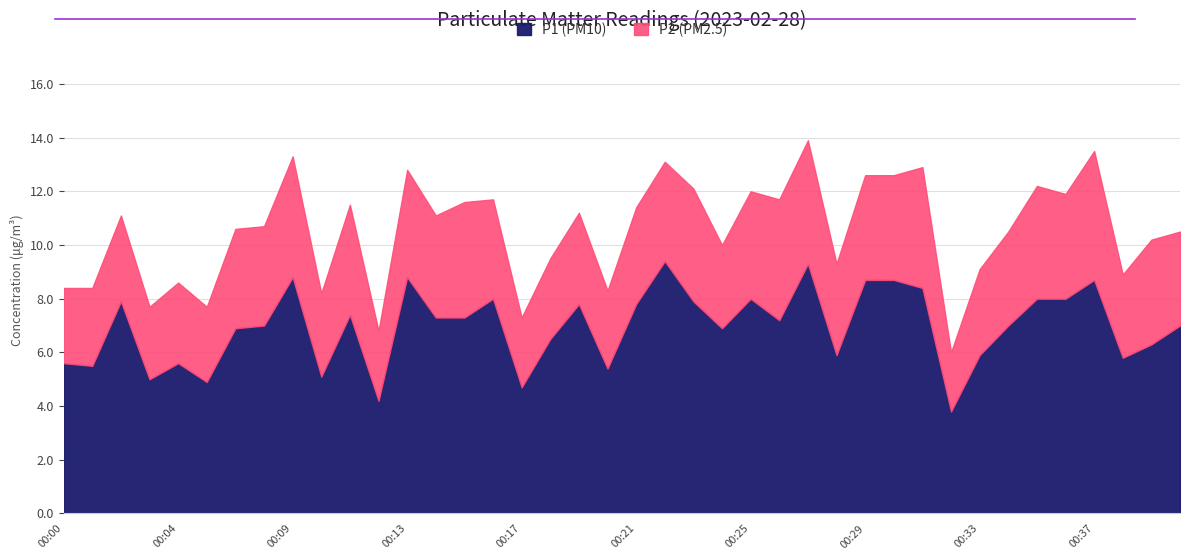

At 00:06, list the series in order from largest to smallest.

P1, P2